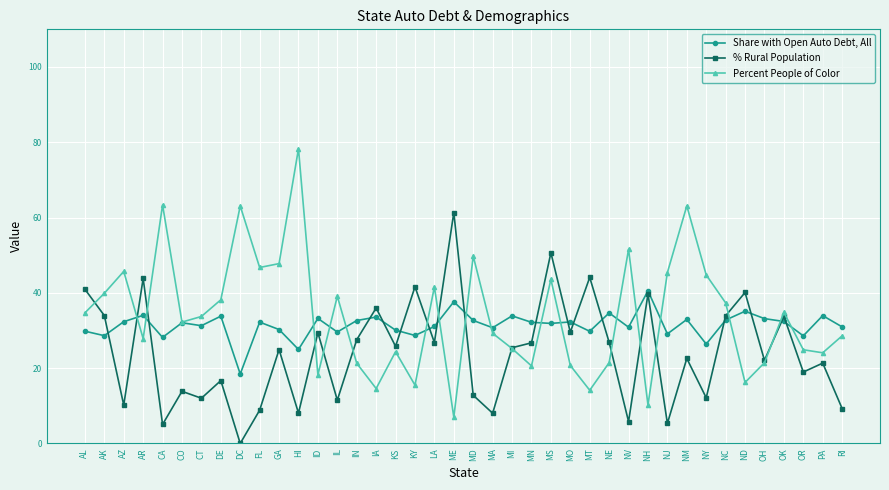

Which series has the largest total across all categories?

Percent People of Color